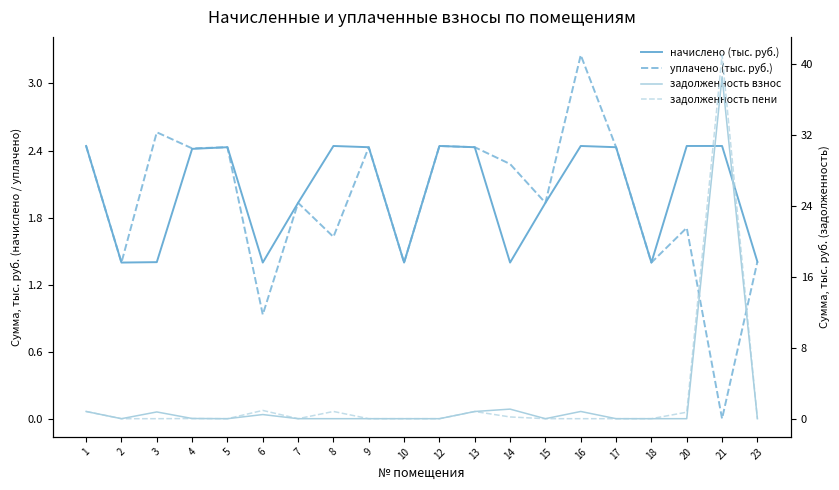

At which category is the sum across all series the highest?

21